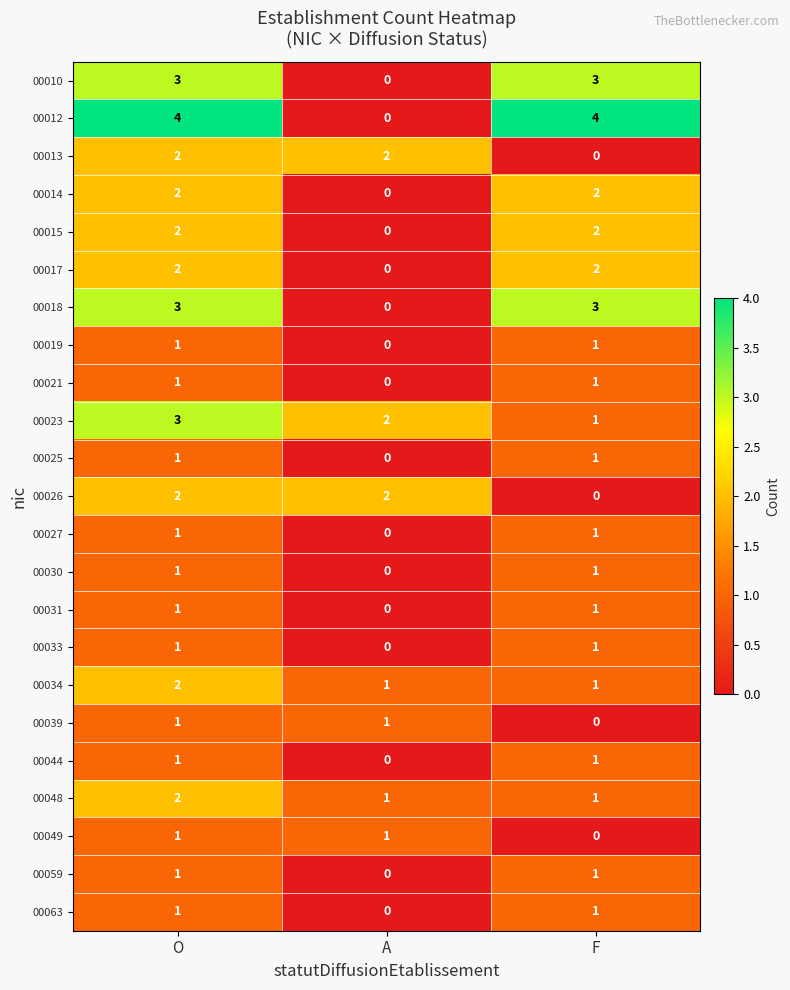

How many distinct data groups are displayed?

23